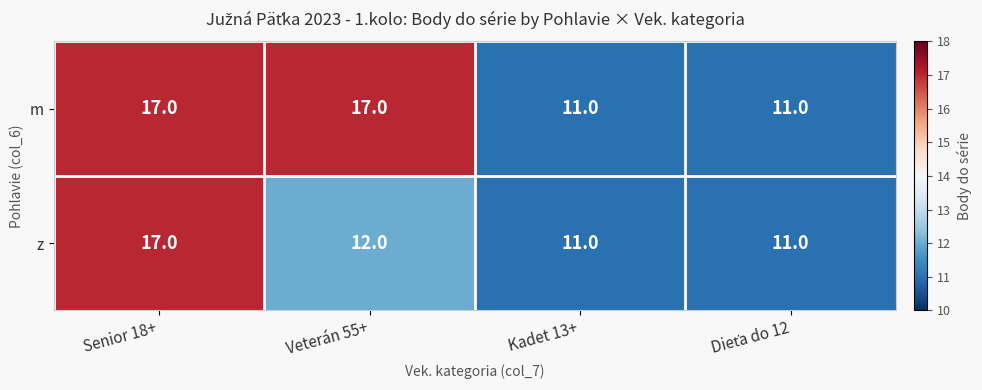

Rank the series by their average value, from highest to lowest.

m, z